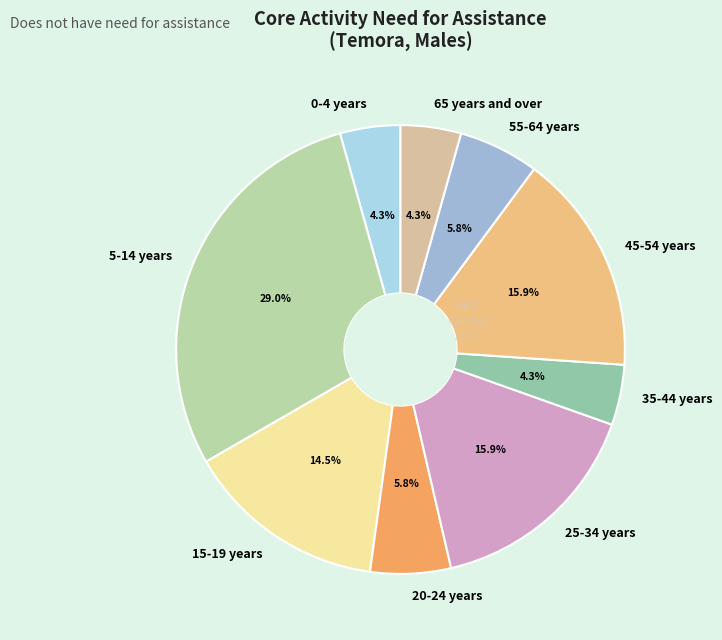

What is the largest slice in the pie chart?

5-14 years